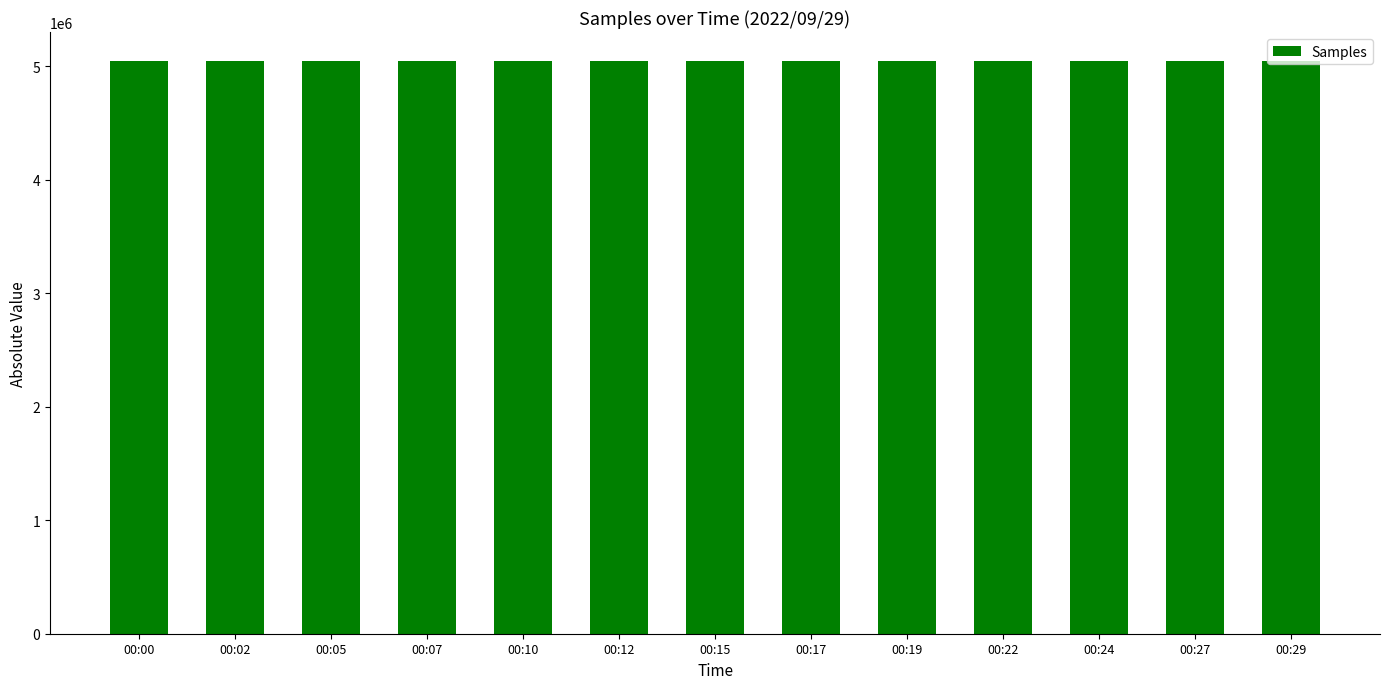

What is the minimum value shown in the chart?

5046697